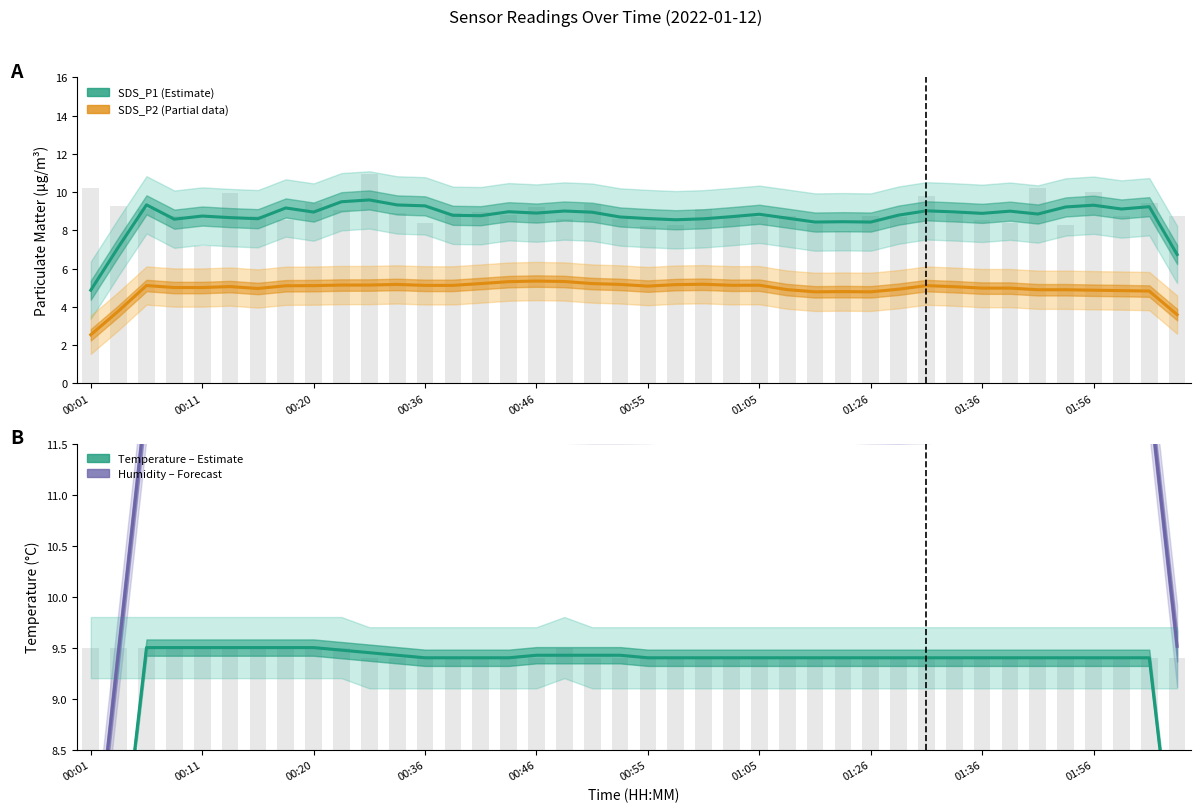

What is the value of the Humidity (scaled) bar at the 24th from the left?

11.9